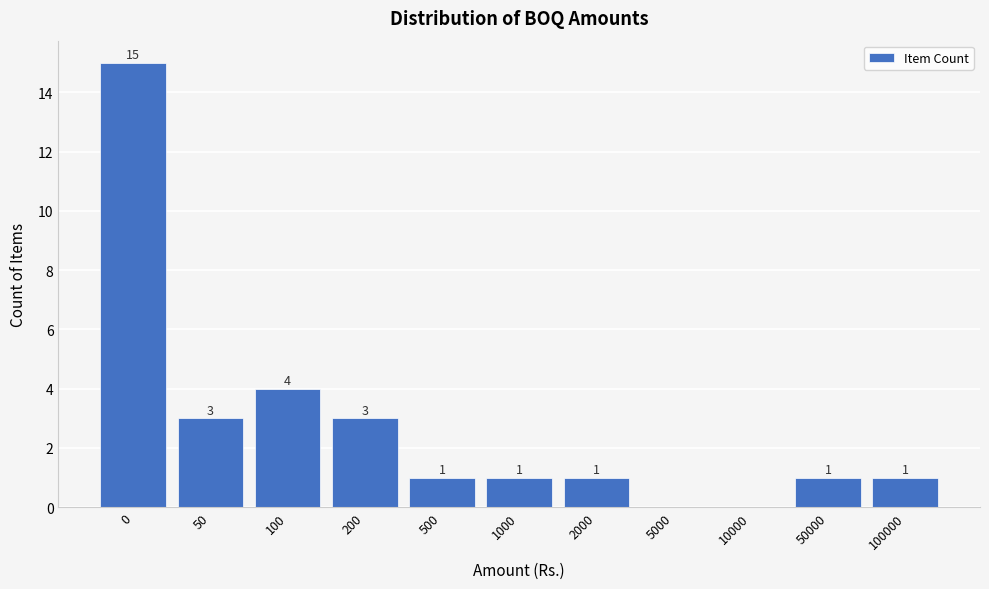

Reading left to right, transcribe all the data shown in this chart.

0=15	50=3	100=4	200=3	500=1	1000=1	2000=1	5000=0	10000=0	50000=1	100000=1